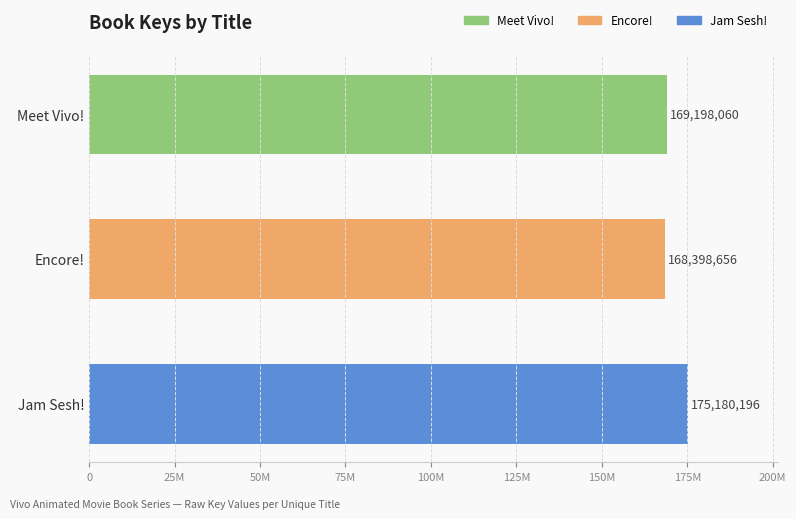

What is the change in value from Meet Vivo! to Jam Sesh!?

+5982136